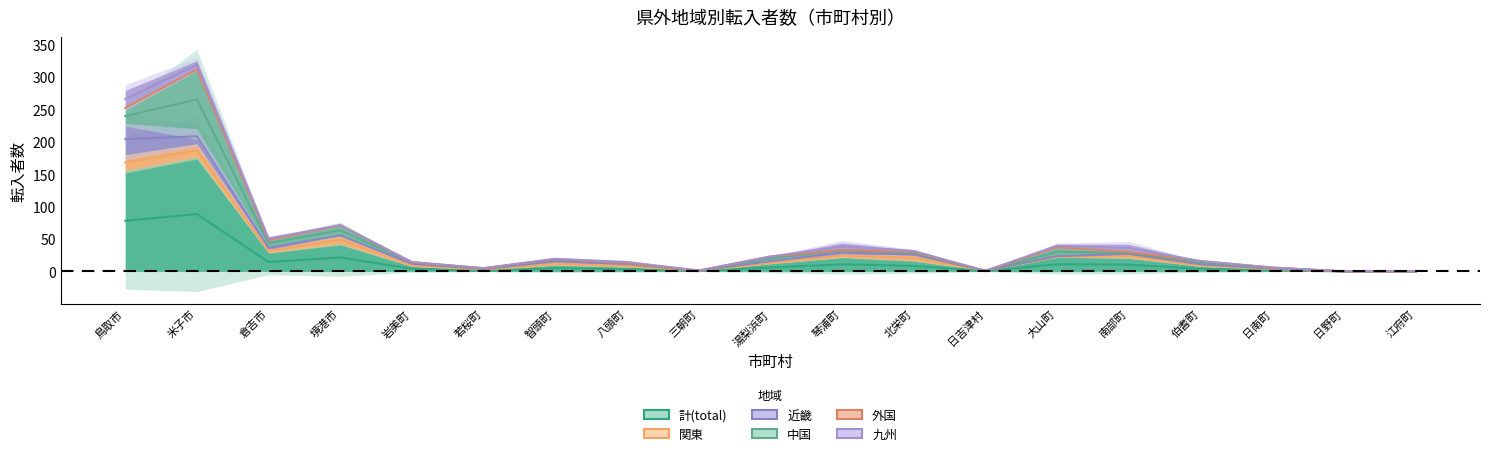

Where does the 中国 series first go above 1?

鳥取市